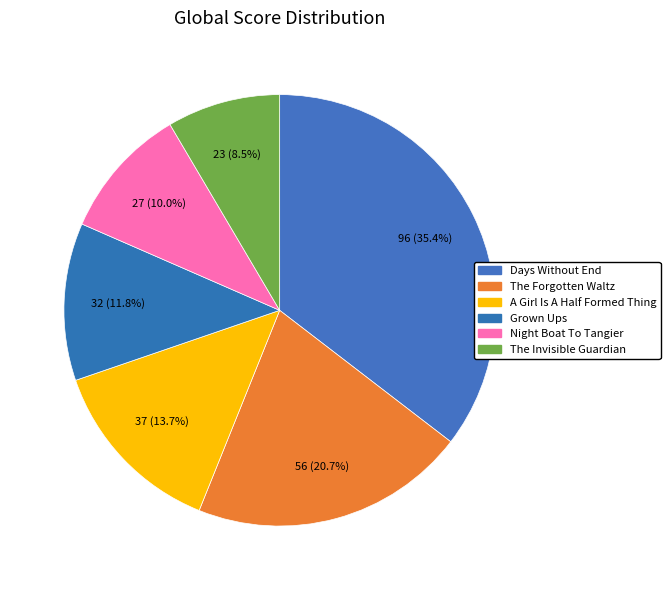

True or false: The Invisible Guardian accounts for 8% of the total.

True